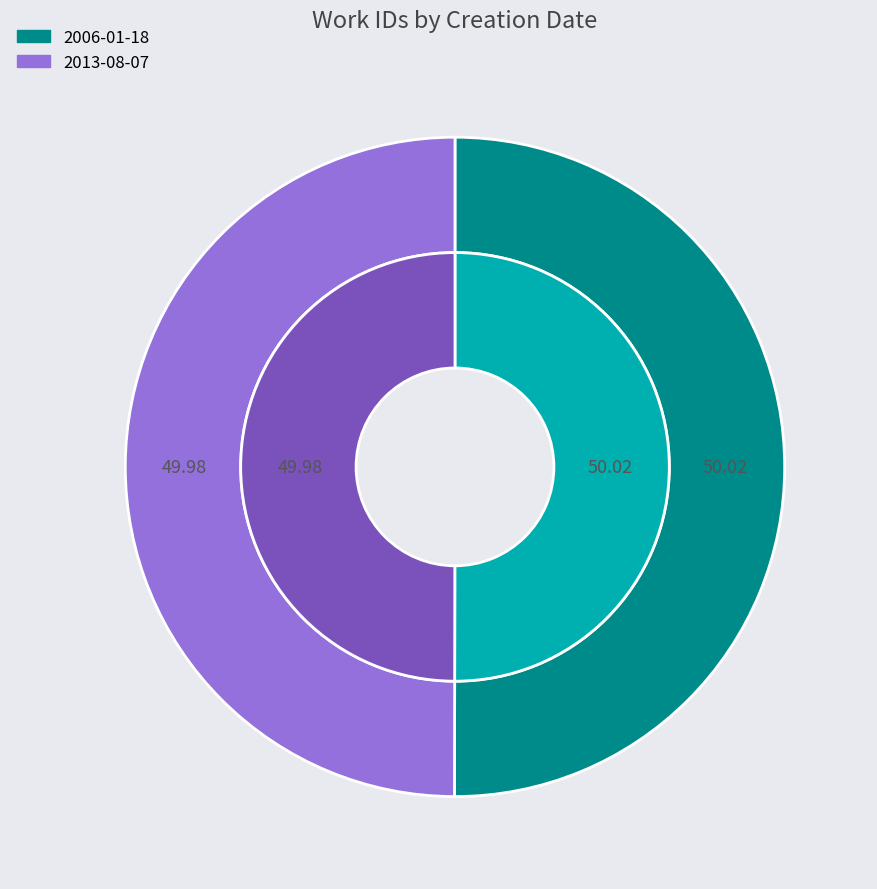

What percentage is the 2006-01-18 slice, to the nearest percent?

50%